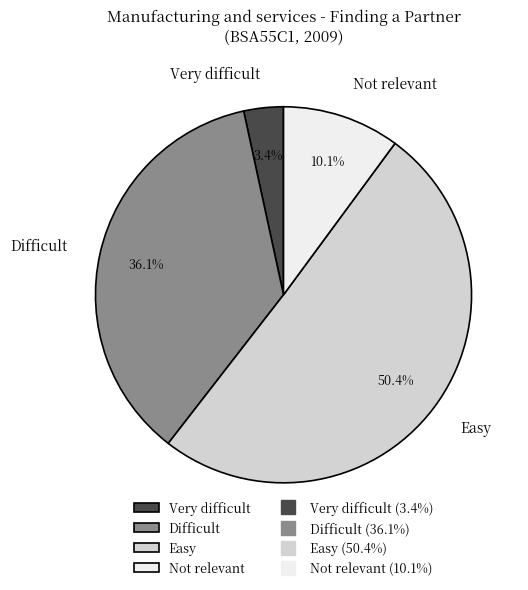

Does any single category account for the majority?

Yes